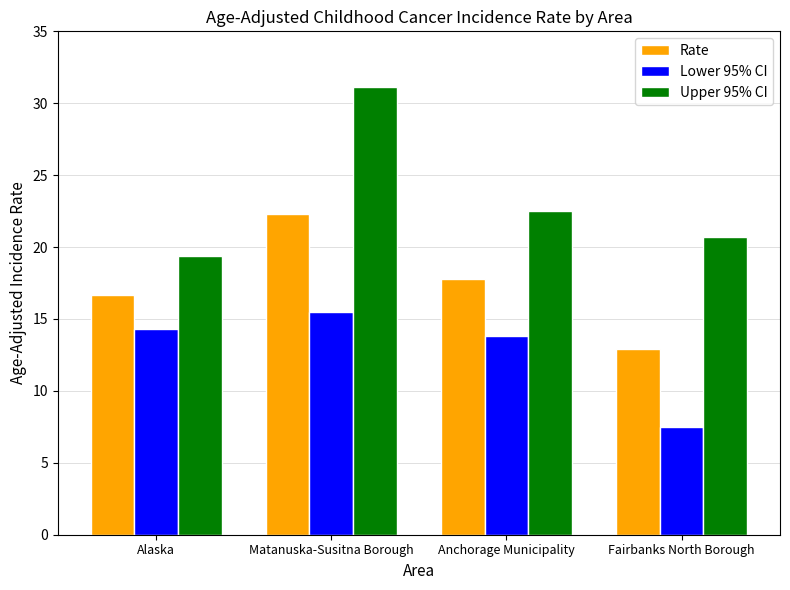

Reading left to right, list all the values displayed in this chart.

Rate: Alaska=16.7	Matanuska-Susitna Borough=22.3	Anchorage Municipality=17.8	Fairbanks North Borough=12.9
Lower 95% CI: Alaska=14.3	Matanuska-Susitna Borough=15.5	Anchorage Municipality=13.8	Fairbanks North Borough=7.5
Upper 95% CI: Alaska=19.4	Matanuska-Susitna Borough=31.1	Anchorage Municipality=22.5	Fairbanks North Borough=20.7